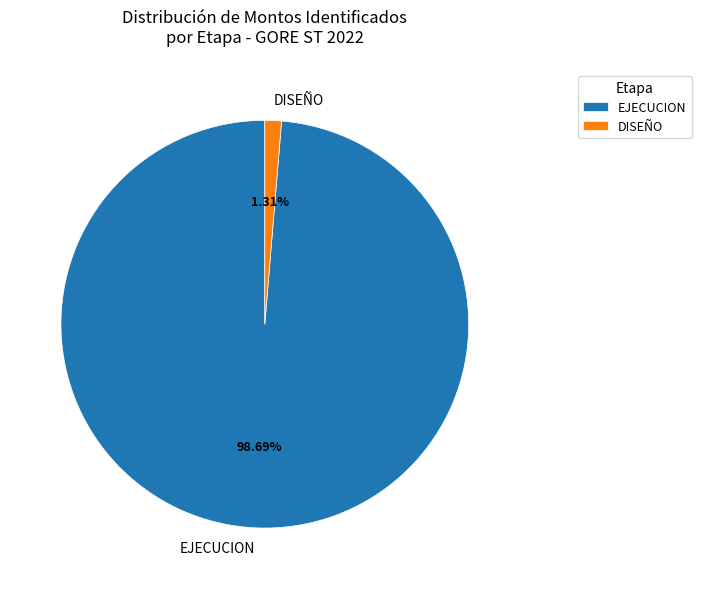

Rank the categories by value from highest to lowest.

EJECUCION, DISEÑO